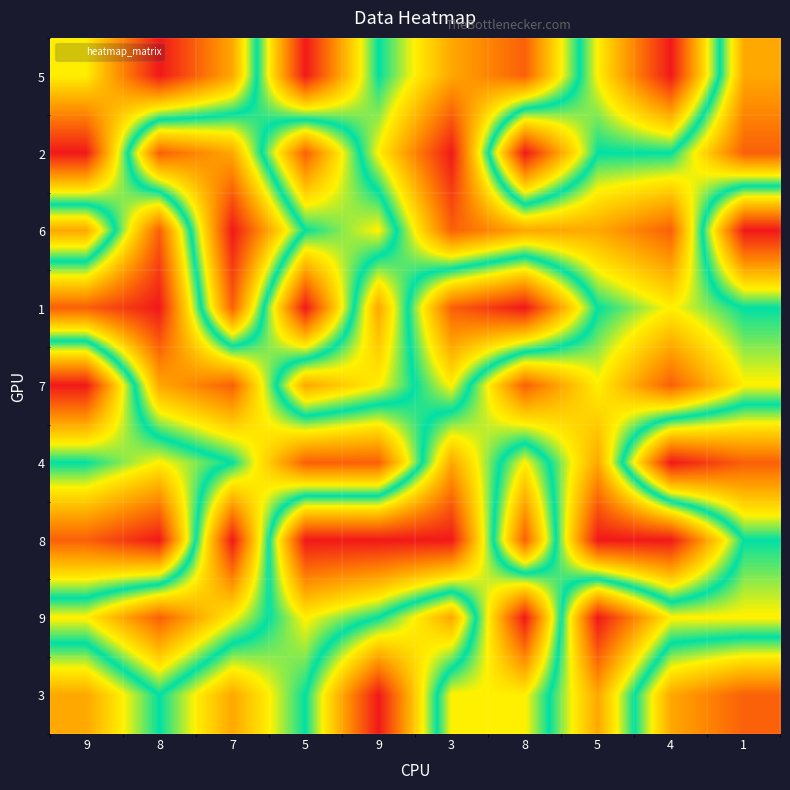

At how many categories does at least one series exceed 3?

10